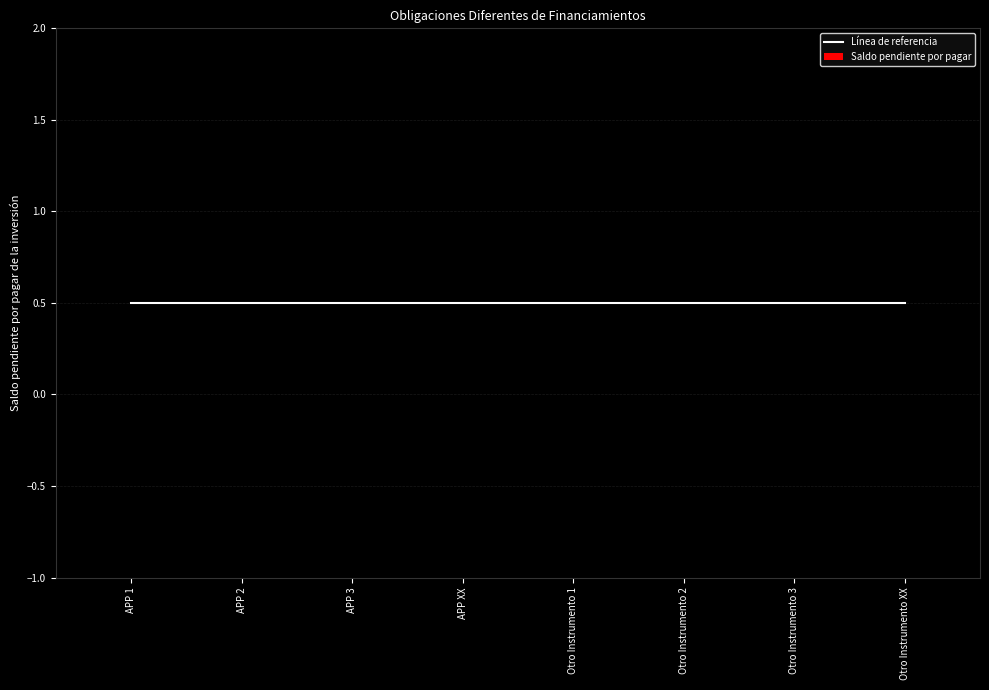

Which series changed the most between APP 1 and APP 3?

Línea de referencia